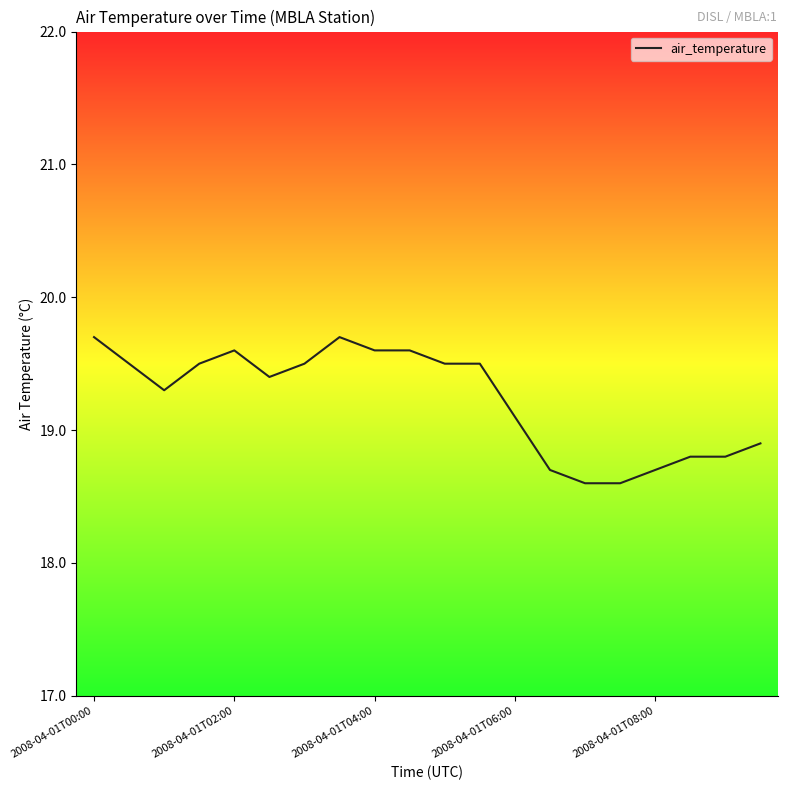

Is this an area chart (filled region under the line)?

No